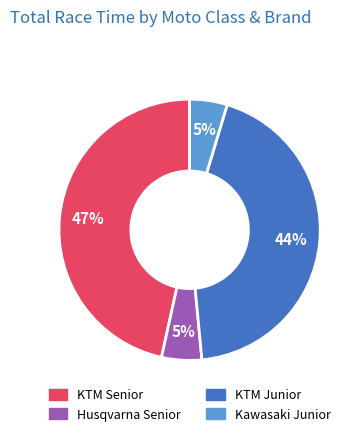

Is there any slice that represents more than half of the pie?

No